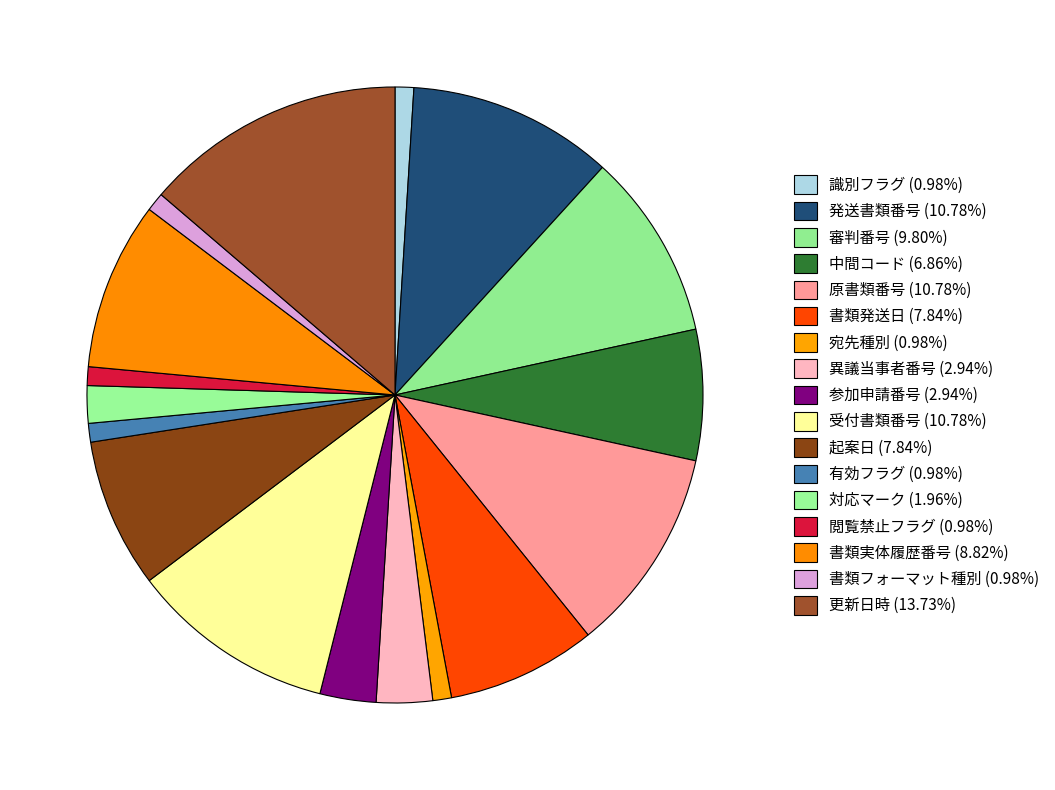

To the nearest percent, what portion does 対応マーク represent?

2%